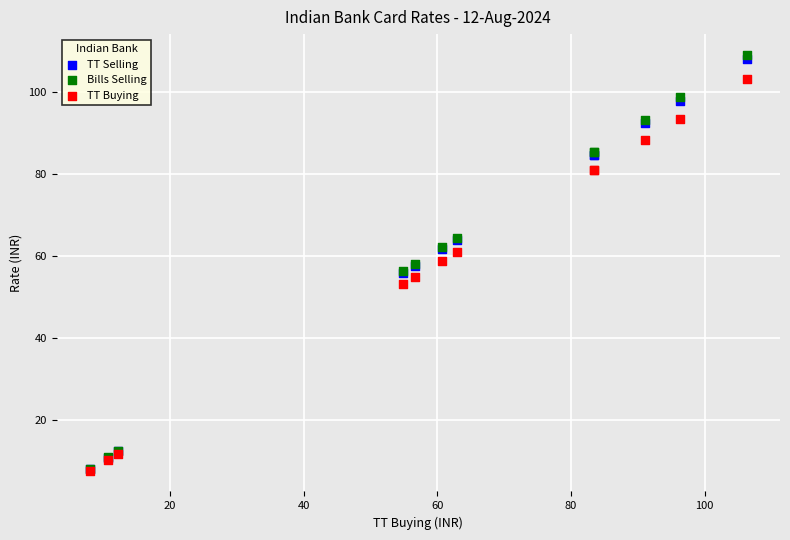

What are all the series names shown in the legend?

TT Selling, Bills Selling, TT Buying